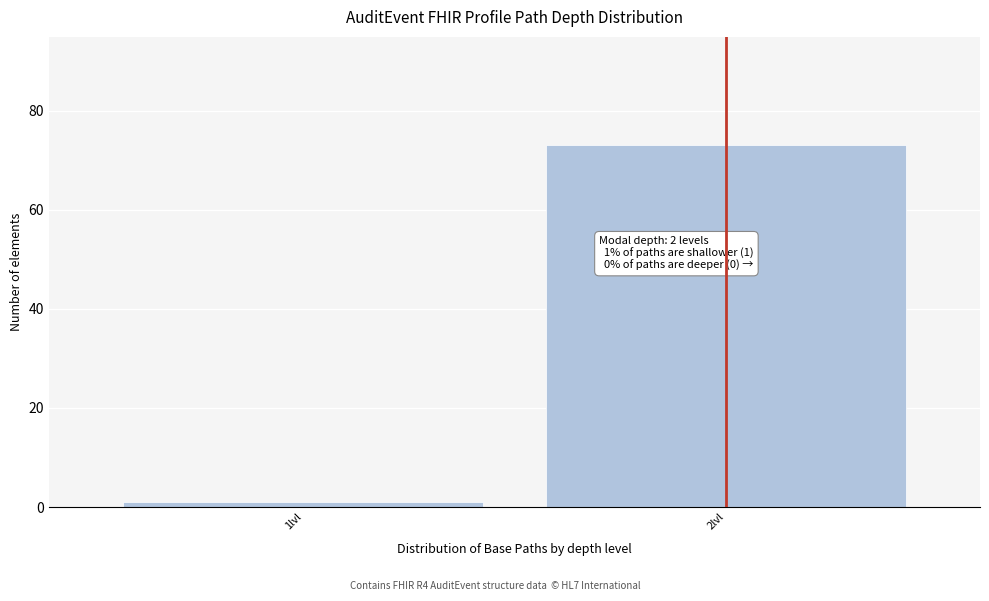

Reading right to left, transcribe all the data shown in this chart.

2lvl=73	1lvl=1